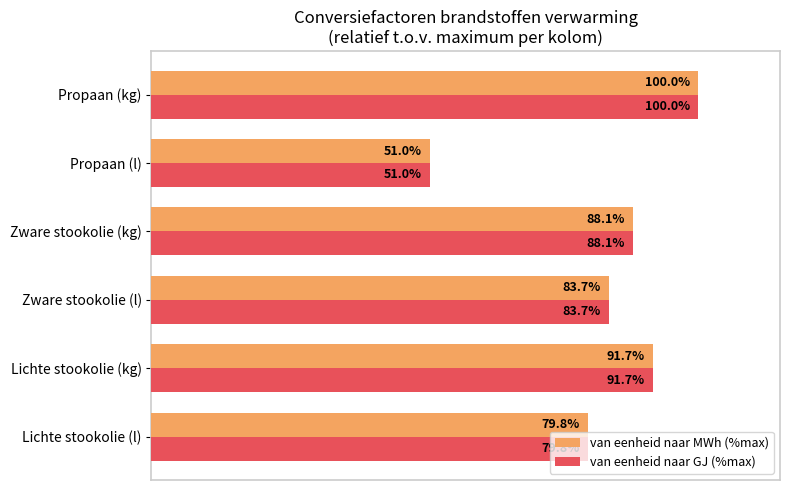

At which category is the sum across all series the highest?

Propaan (kg)